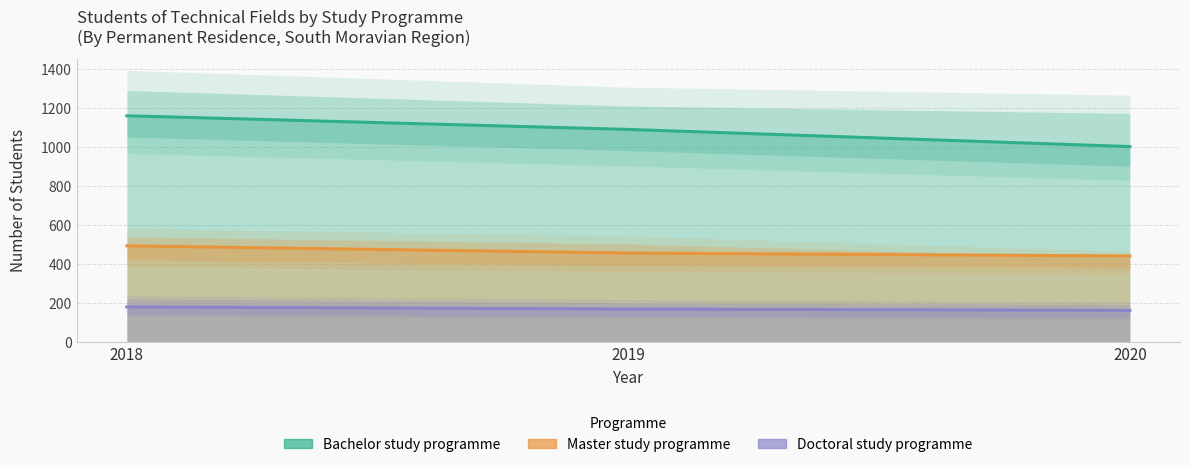

What are all the series names shown in the legend?

Bachelor study programme, Master study programme, Doctoral study programme